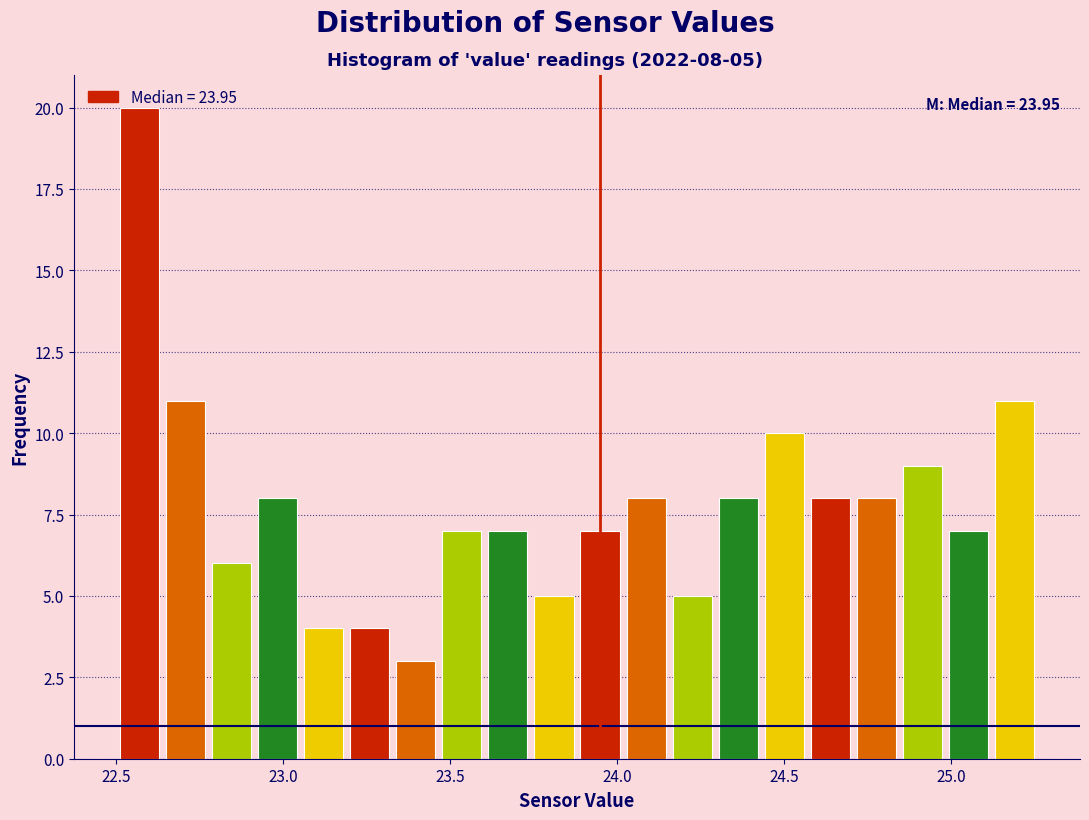

Around what value on the x-axis is the tallest bar? Give the approximate position of its centre, as read against the axis.

22.55